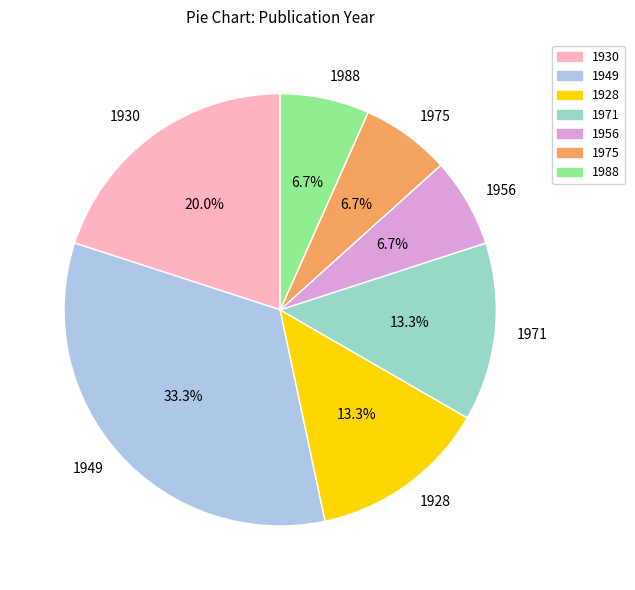

Is 1971 the majority of the pie?

No